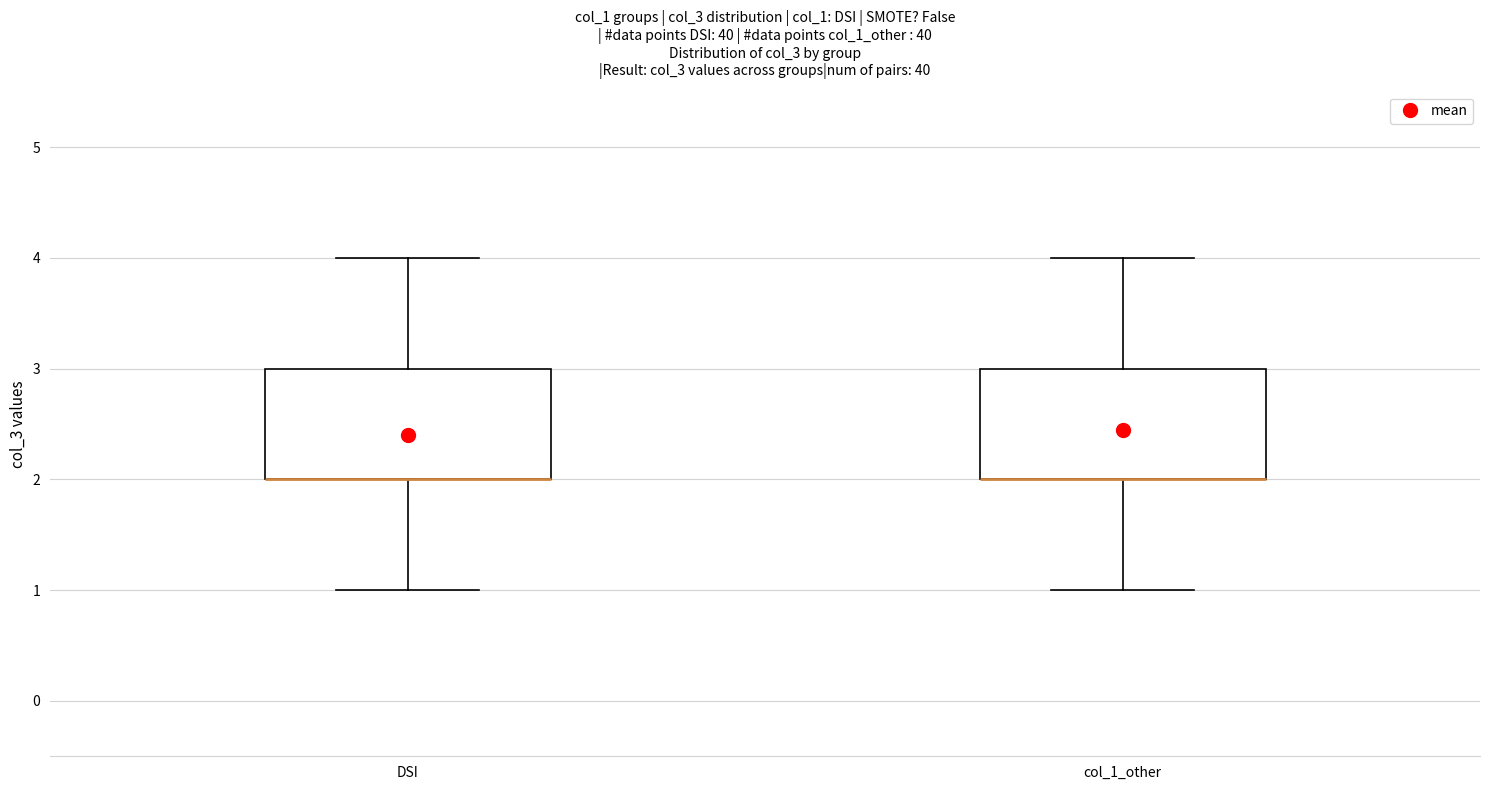

Reading left to right, transcribe this box plot: for each box, give where its median line is, the range the box spans, and where its two whiskers end, as read against the y-axis. The values are not printed on the chart, so give them approximately, as read against the axis.

DSI: median 2 (drawn on the box's lower edge), box 2 to 3, whiskers 1 to 4
col_1_other: median 2 (drawn on the box's lower edge), box 2 to 3, whiskers 1 to 4